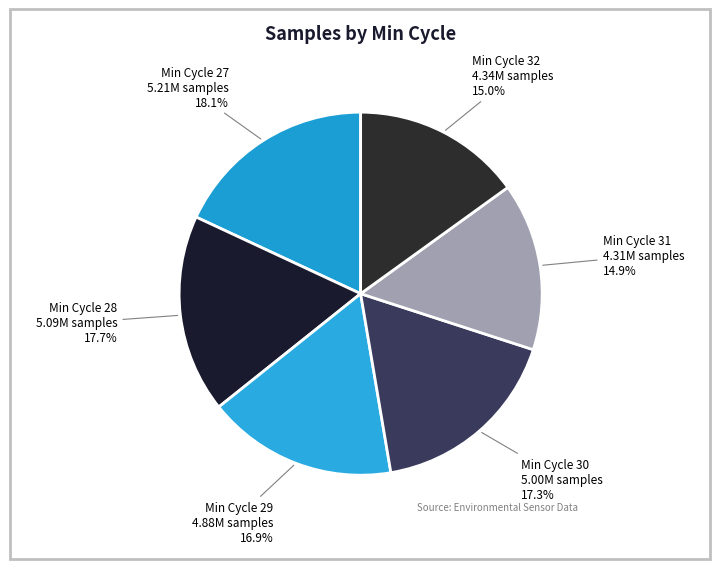

What percentage is NOT represented by Min Cycle 29?

83.1%